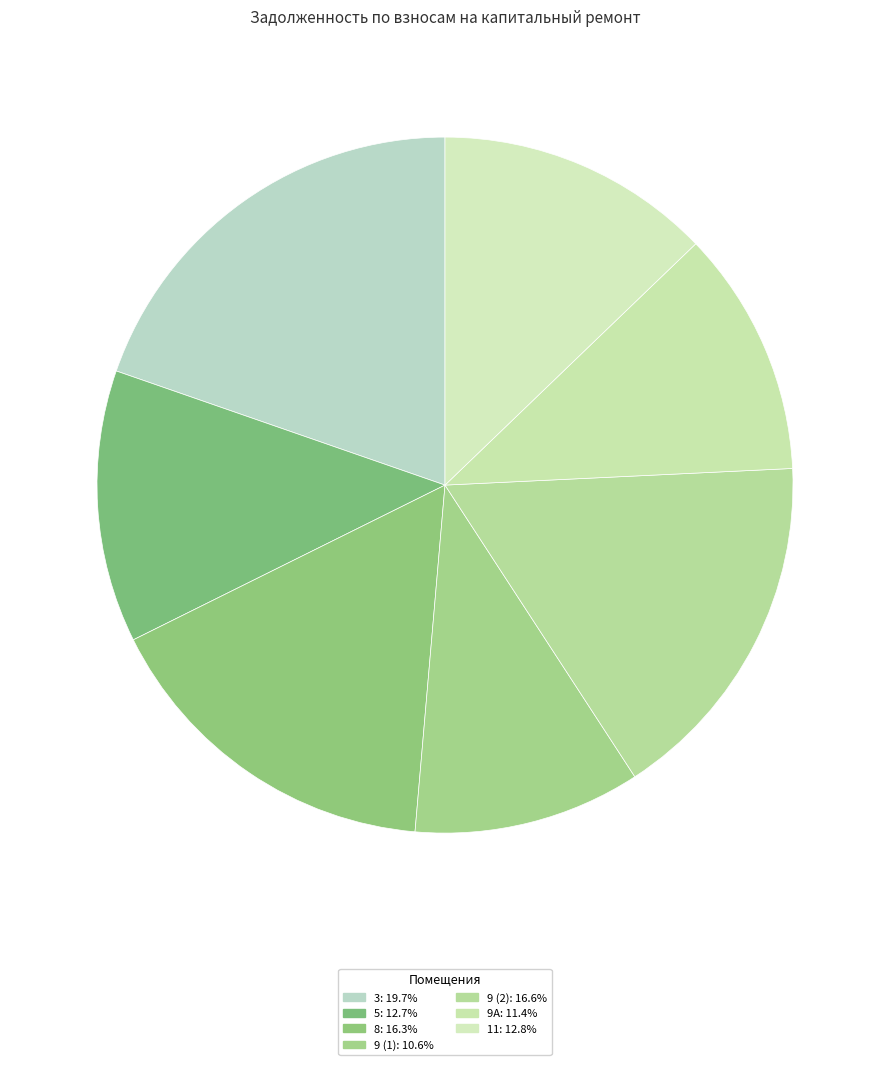

Which slice is the largest?

3